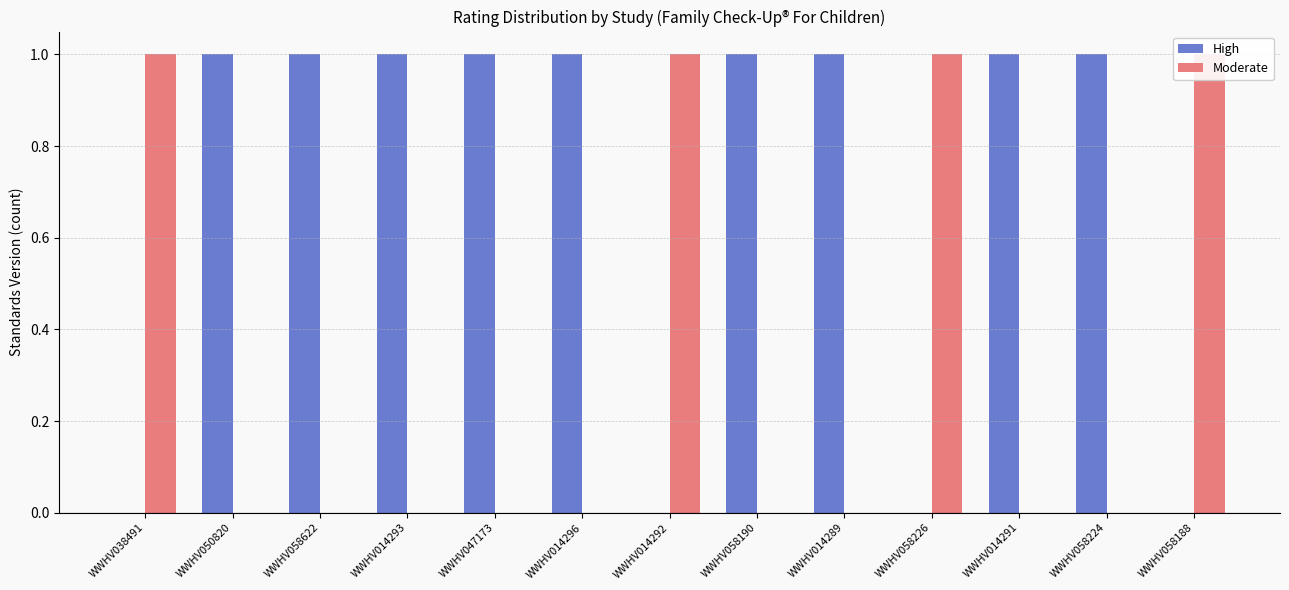

What is the spread (max minus min) of values at WWHV058622?

1